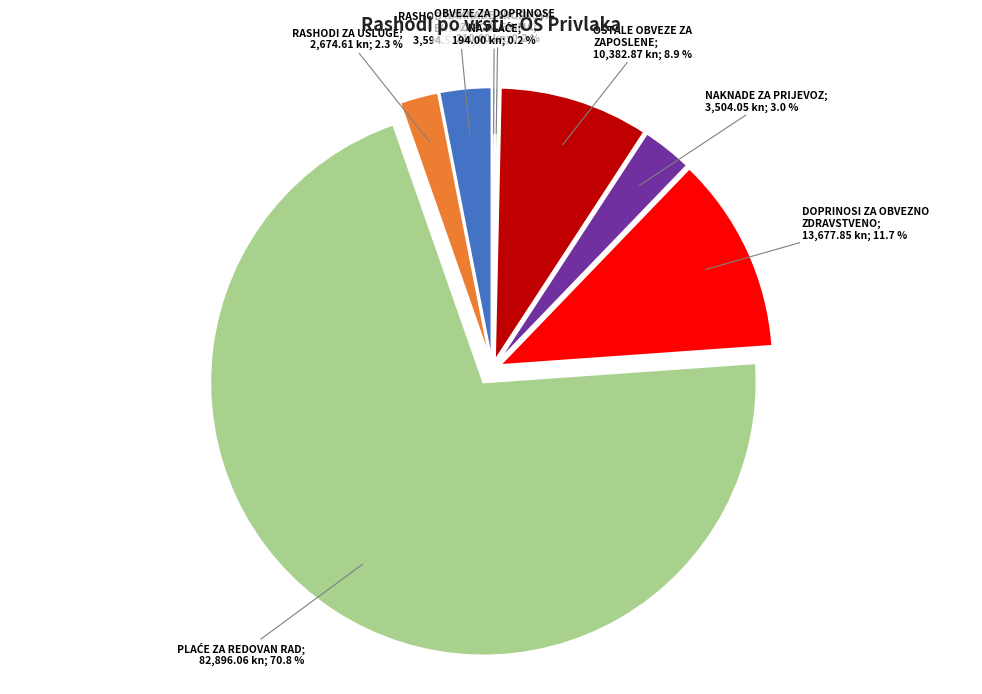

Is there a majority slice in this chart?

Yes